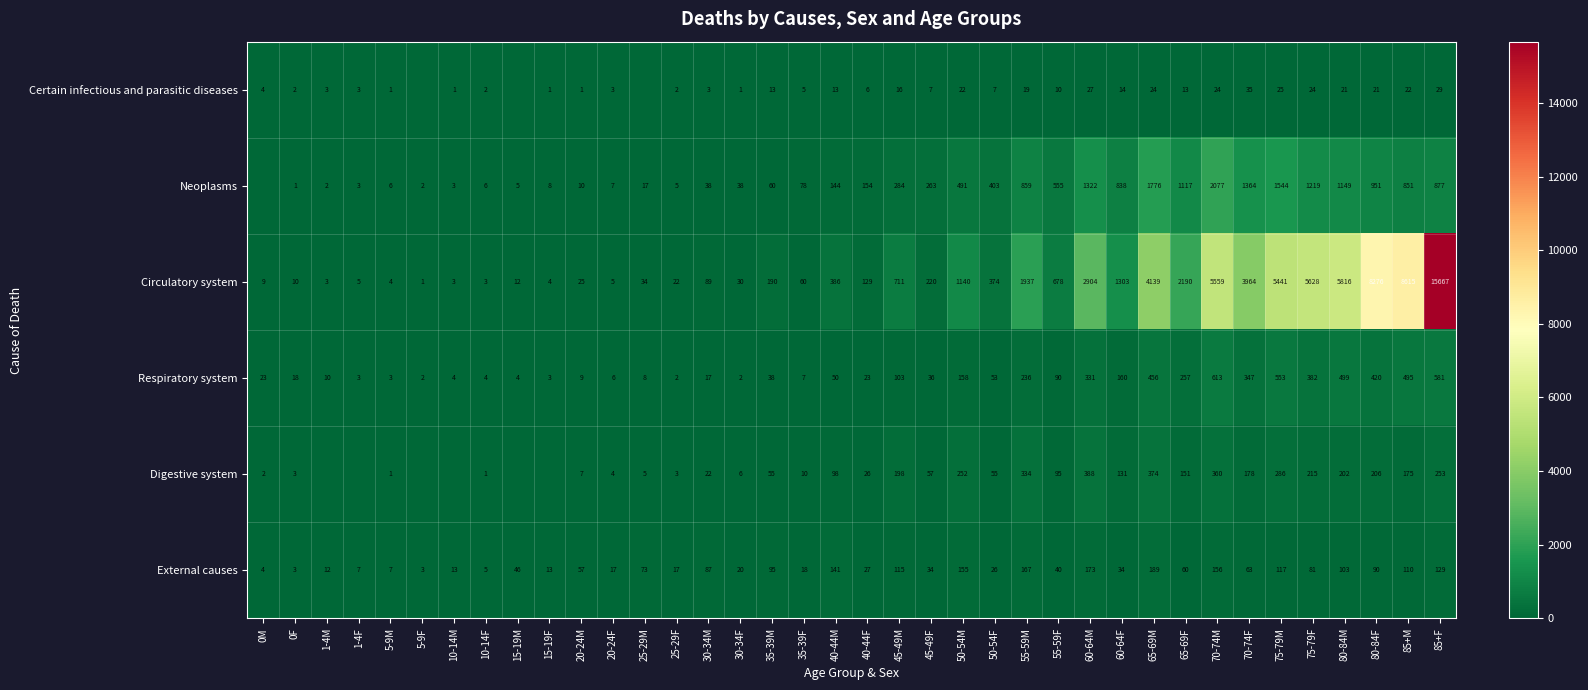

Is the value of External causes at 0F greater than the value of Digestive system at 30-34M?

No